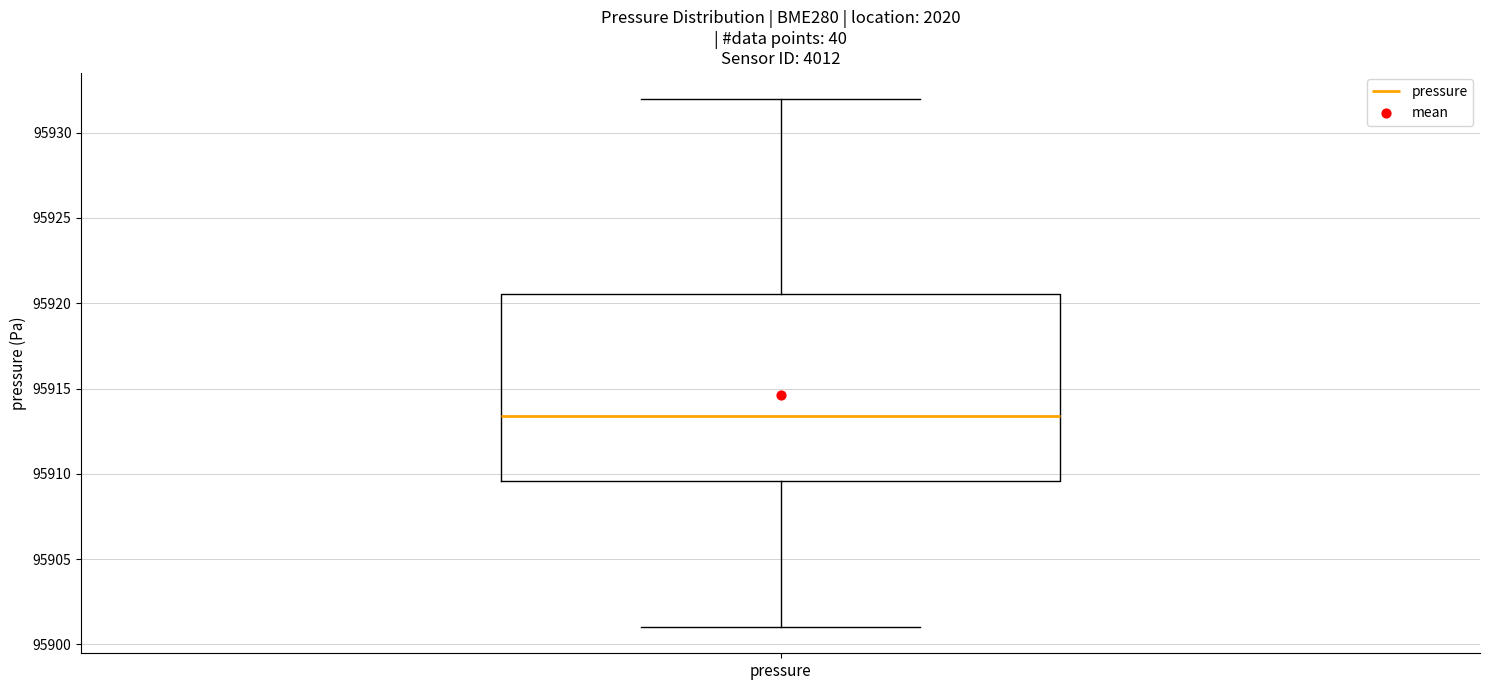

Read this box plot against the y-axis: the position of the median line, the range covered by the box, and the ends of both whiskers. The values are not printed on the chart, so give them approximately, as read against the axis.

median 95913.5, box 95909.5 to 95920.5, whiskers 95901.0 to 95932.0